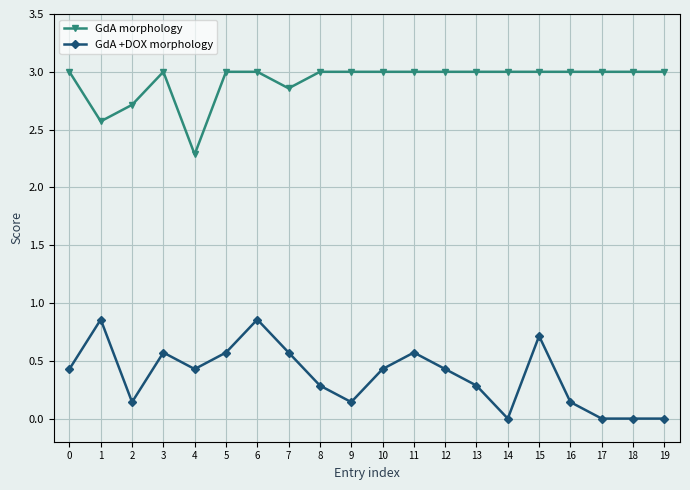

Which series has the largest total across all categories?

GdA morphology